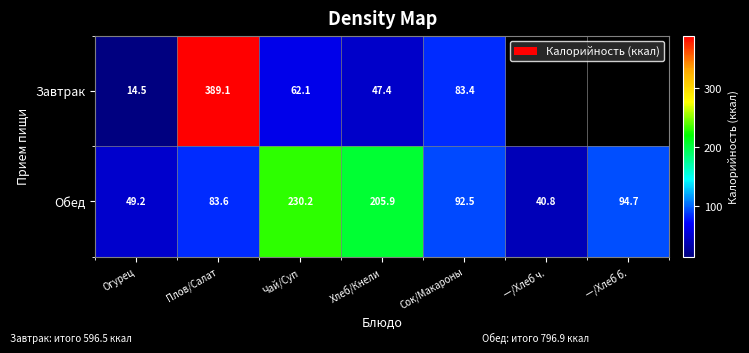

Which series changed the most between Чай/Суп and Хлеб/Кнели?

Обед